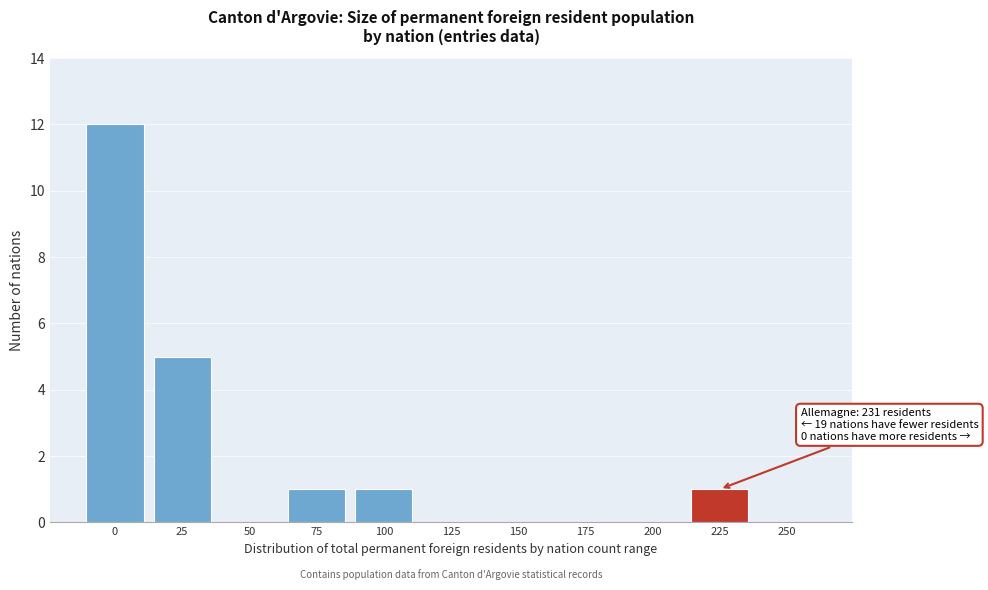

Reading left to right, list all the values displayed in this chart.

0=12	25=5	50=0	75=1	100=1	125=0	150=0	175=0	200=0	225=1	250=0